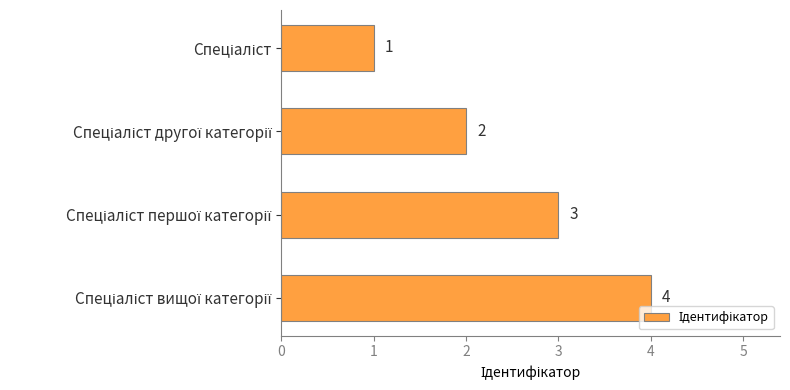

Count the values in the range 2 to 4.

3